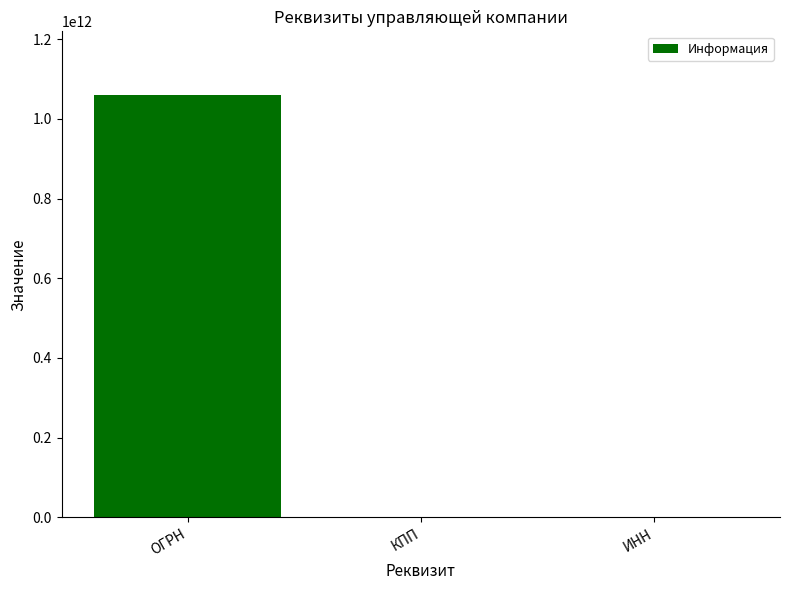

Which has a higher value, ОГРН or КПП?

ОГРН